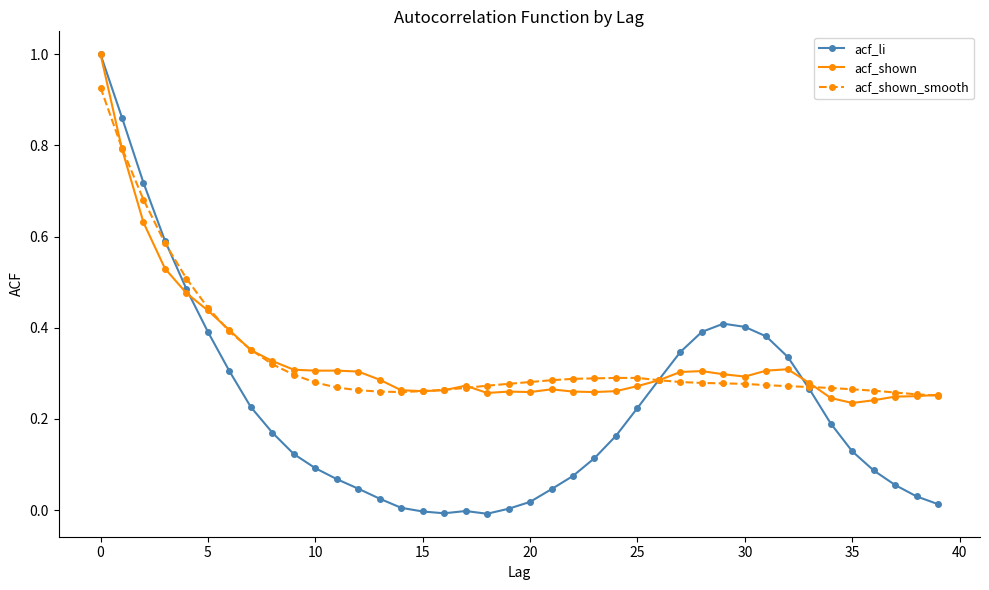

What is the highest value of the acf_shown series?

1.0